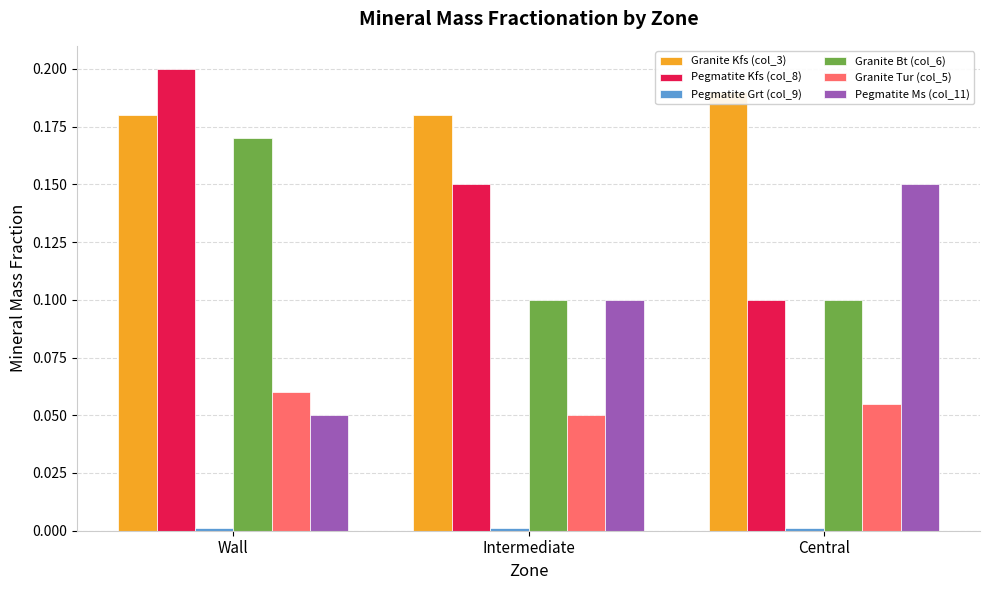

What position from the right is Wall?

3